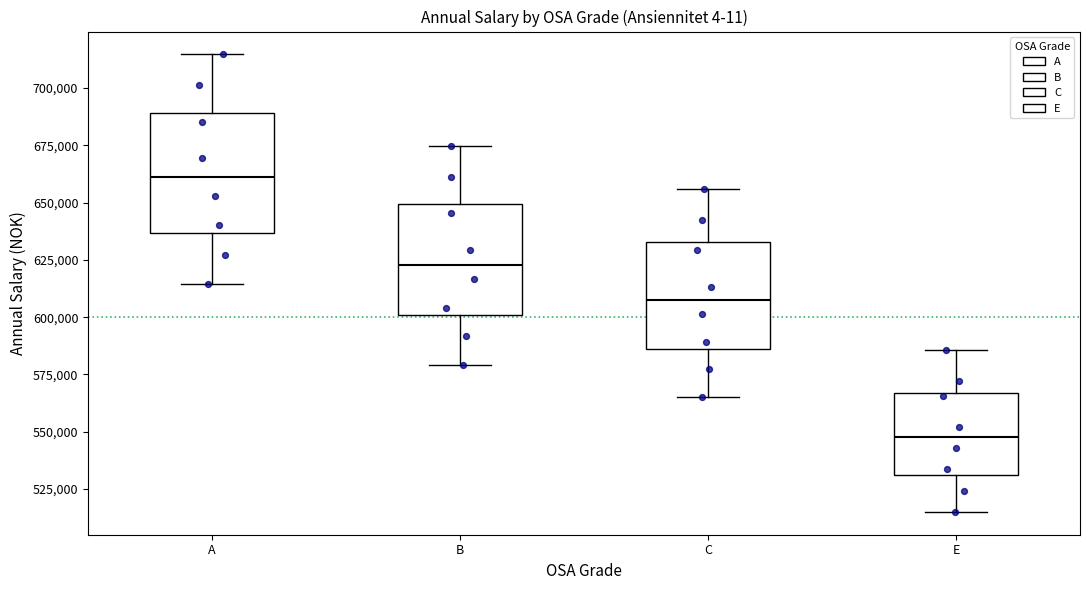

Reading left to right, transcribe this box plot: for each box, give where its median line is, the range the box spans, and where its two whiskers end, as read against the y-axis. The values are not printed on the chart, so give them approximately, as read against the axis.

A: median 660000, box 635000 to 690000, whiskers 615000 to 715000
B: median 625000, box 600000 to 650000, whiskers 580000 to 675000
C: median 605000, box 585000 to 635000, whiskers 565000 to 655000
E: median 550000, box 530000 to 565000, whiskers 515000 to 585000